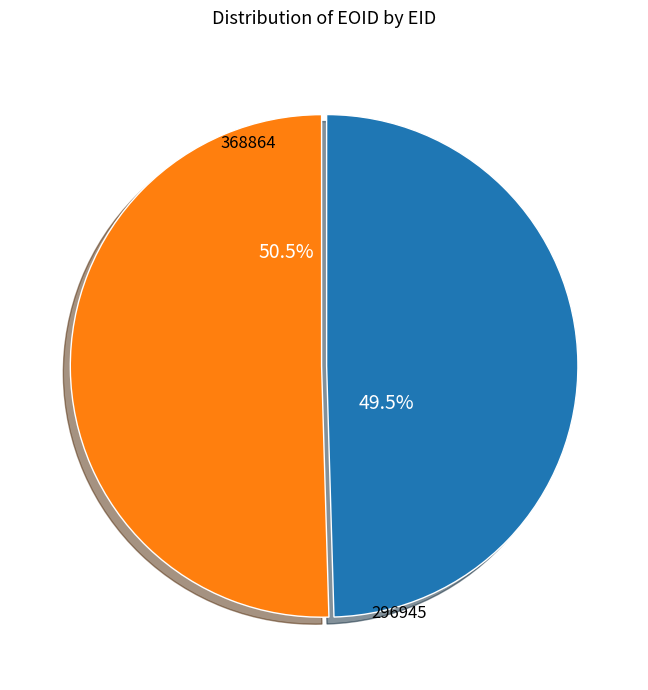

To the nearest percent, what is the difference between the 368864 and 296945 slice percentages?

1%